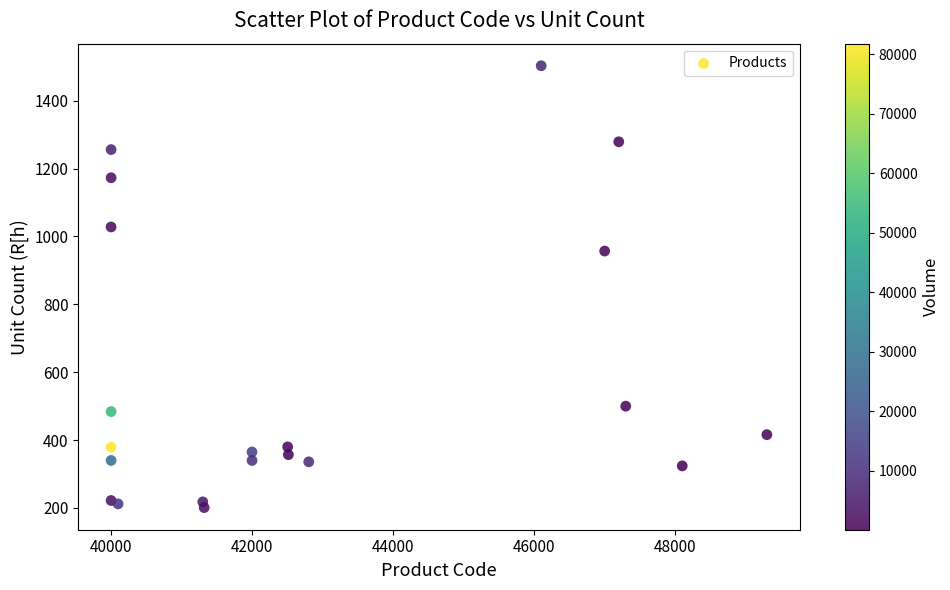

What Y value in the scatter plot is closest to 852?

957